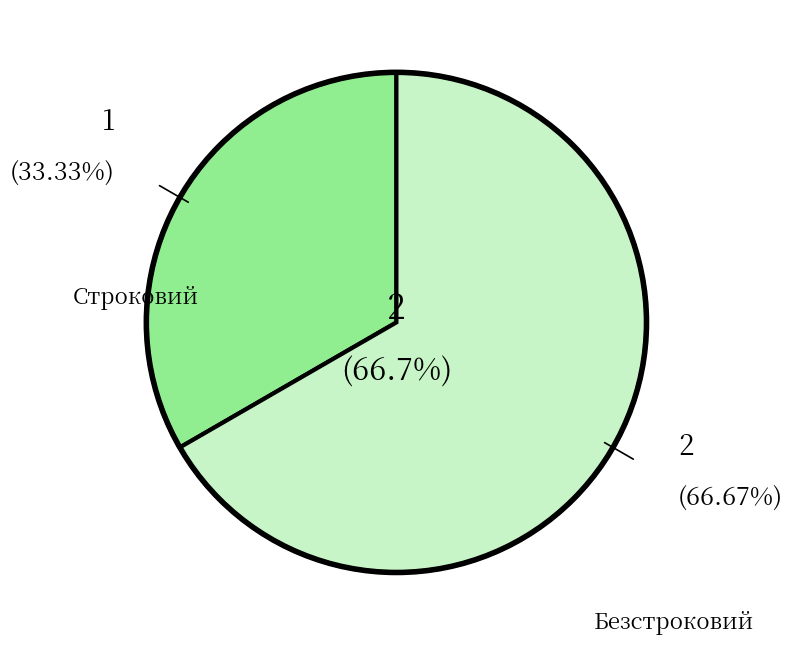

Which slice is the smallest?

Строковий